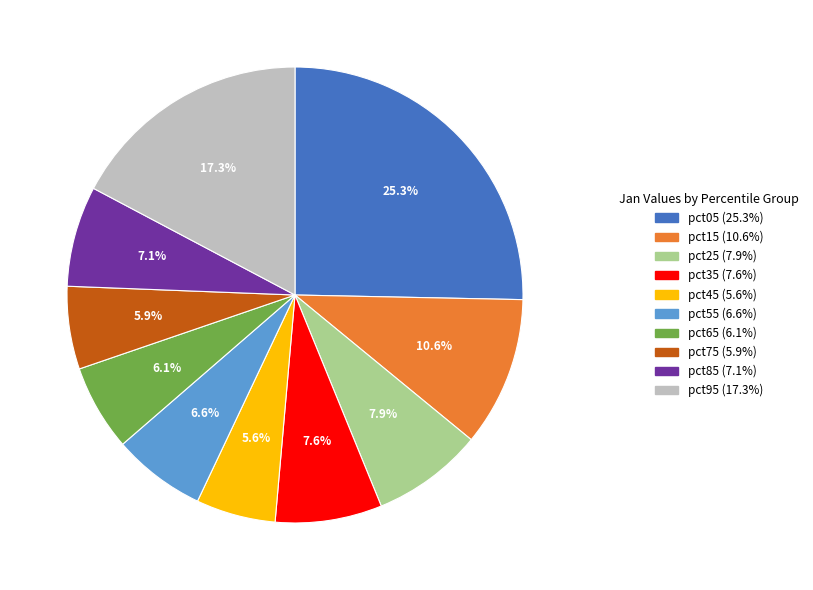

Count the number of slices in the pie.

10